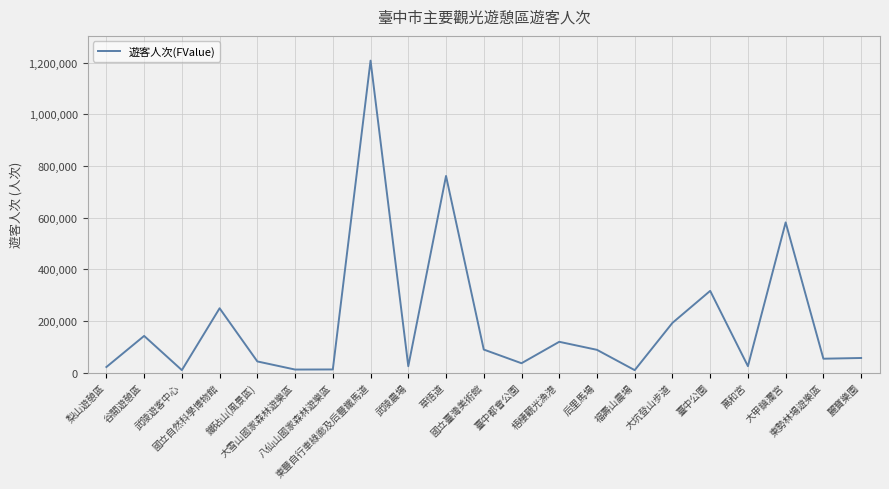

What position from the left is 萬和宮?

18